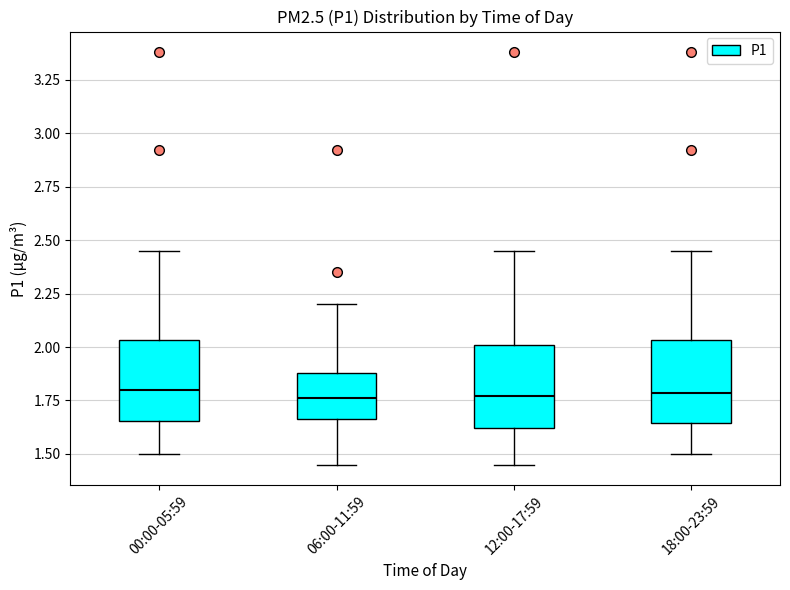

Where does the upper whisker of the box for 12:00-17:59 end on the y-axis? The values are not printed on the chart, so give them approximately, as read against the axis.

2.45